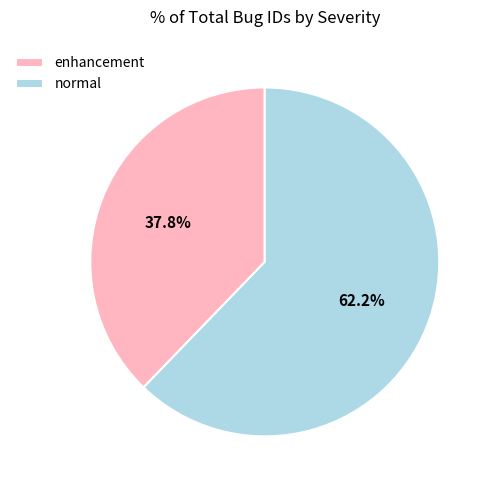

Count the number of slices in the pie.

2